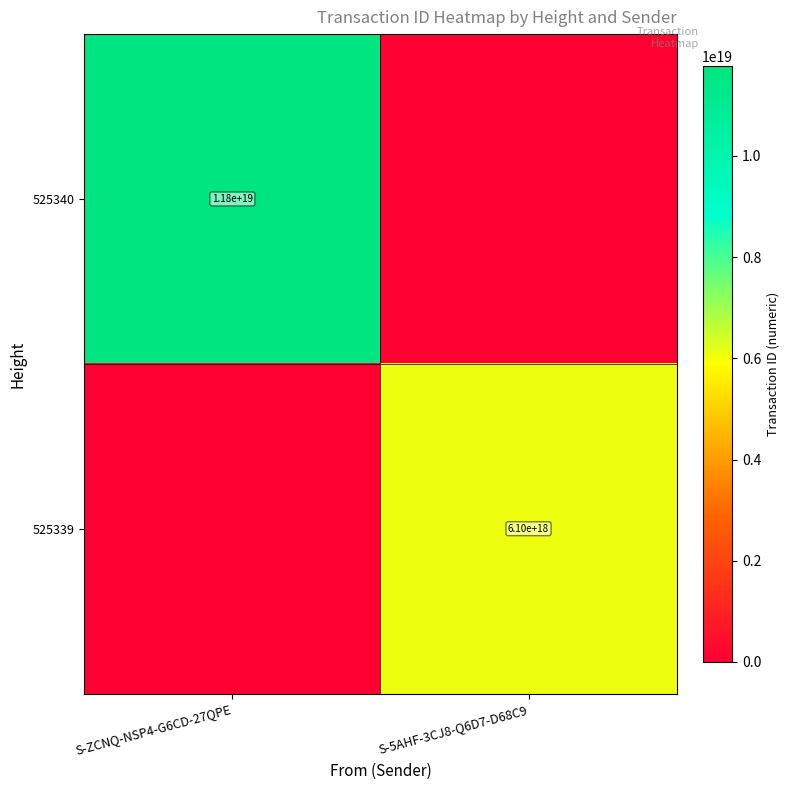

Is it true that 525339 equals 3741666085393928704 at S-5AHF-3CJ8-Q6D7-D68C9?

False